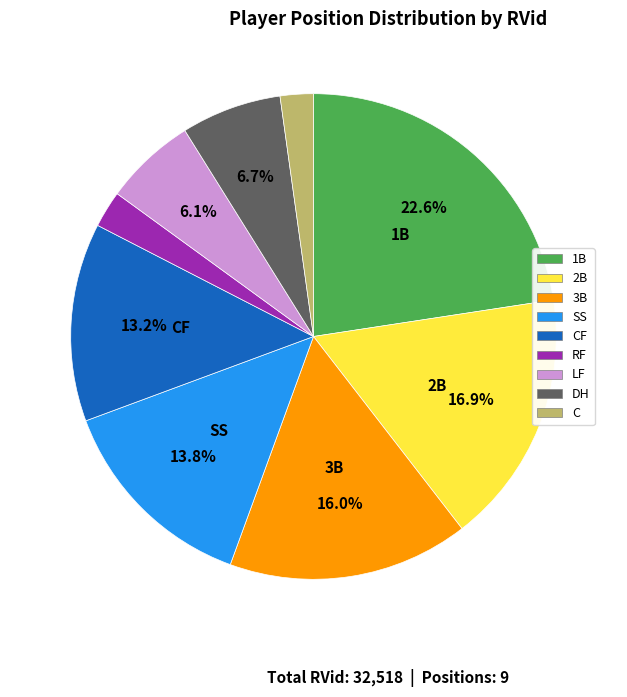

Does any single category account for the majority?

No